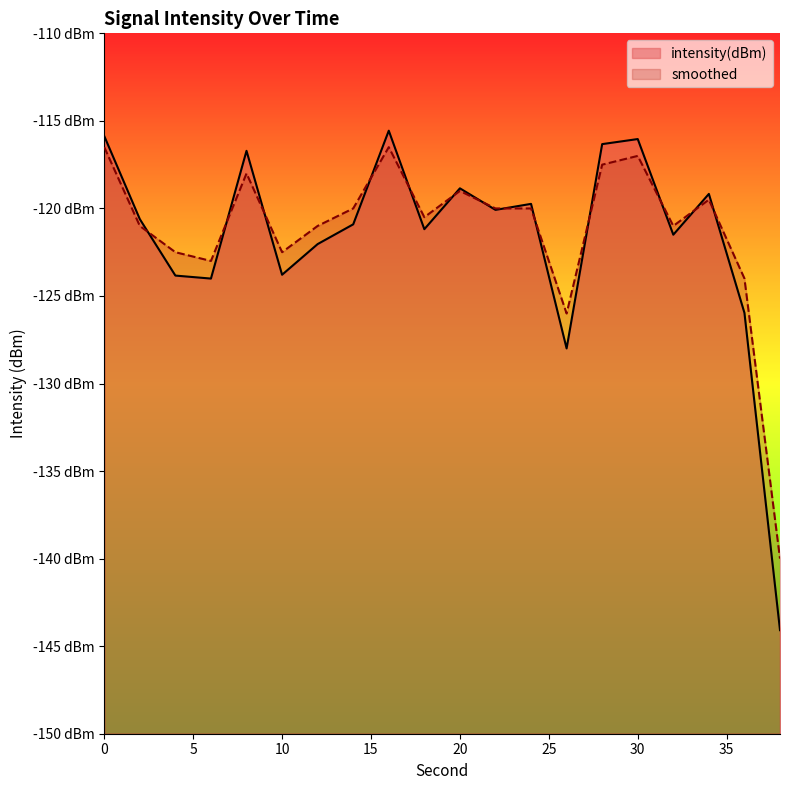

At which category is the sum across all series the highest?

16